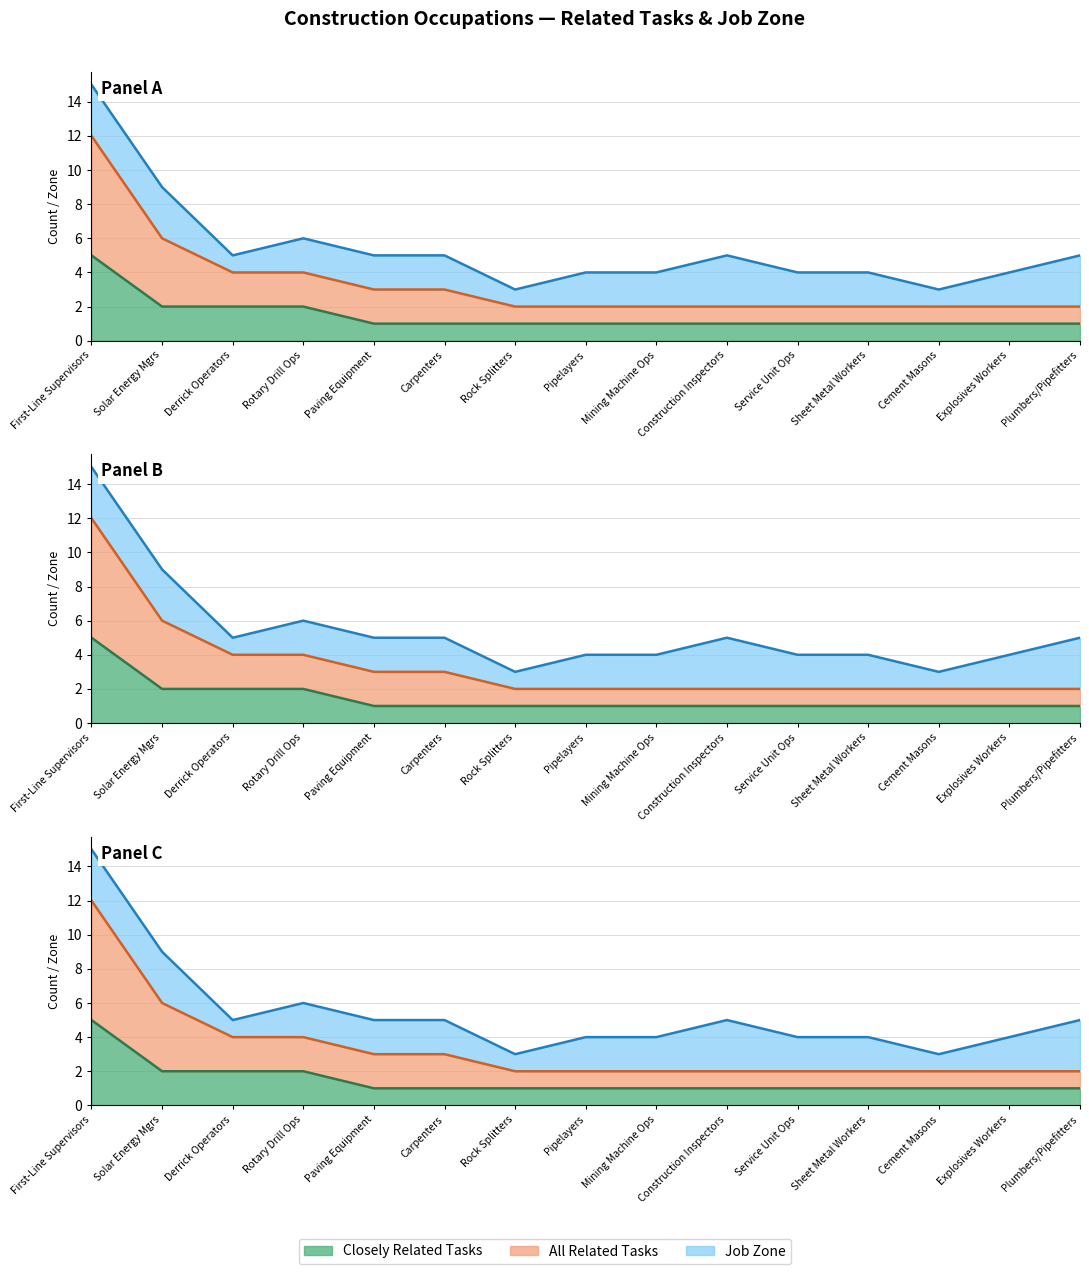

The value of All Related Tasks at Pipelayers is 1. True or false?

False